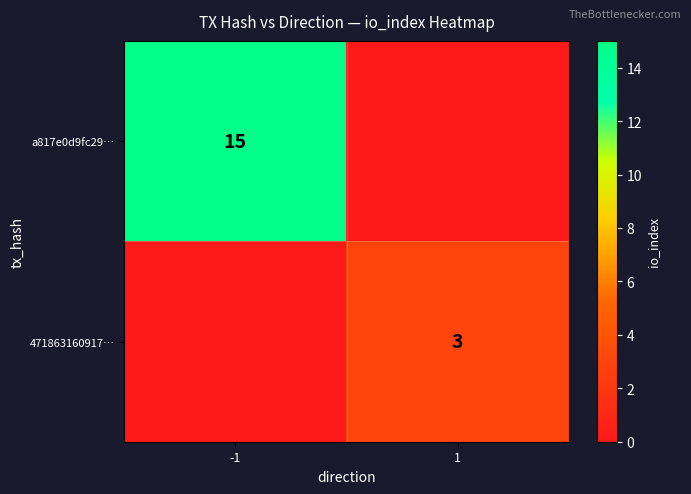

The value of a817e0d9fc29… at -1 is 27. True or false?

False